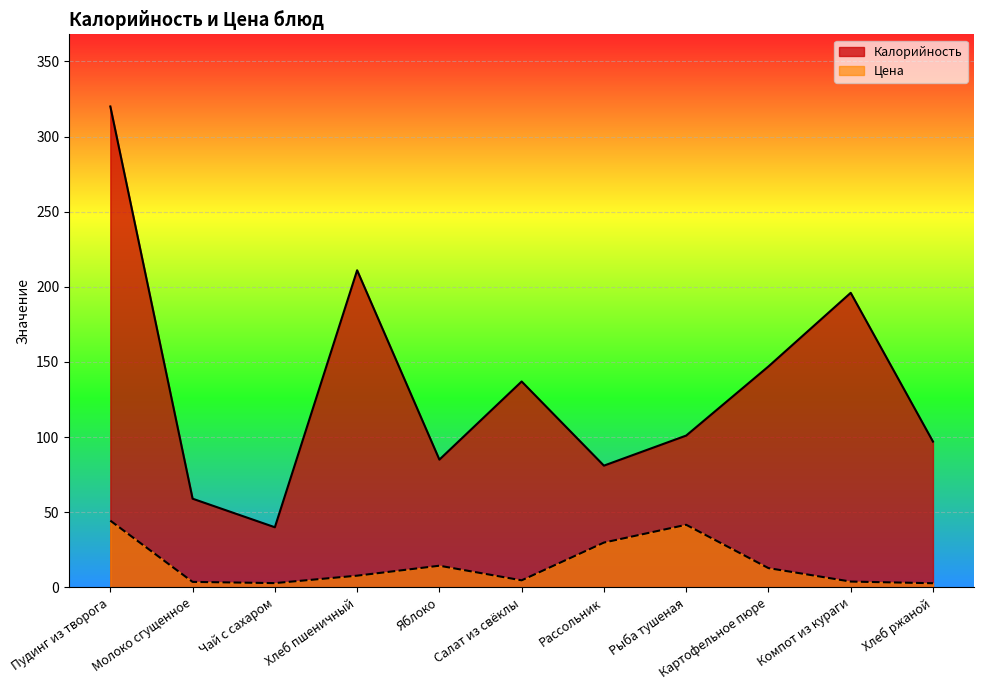

True or false: Цена and Калорийность cross at least once.

False